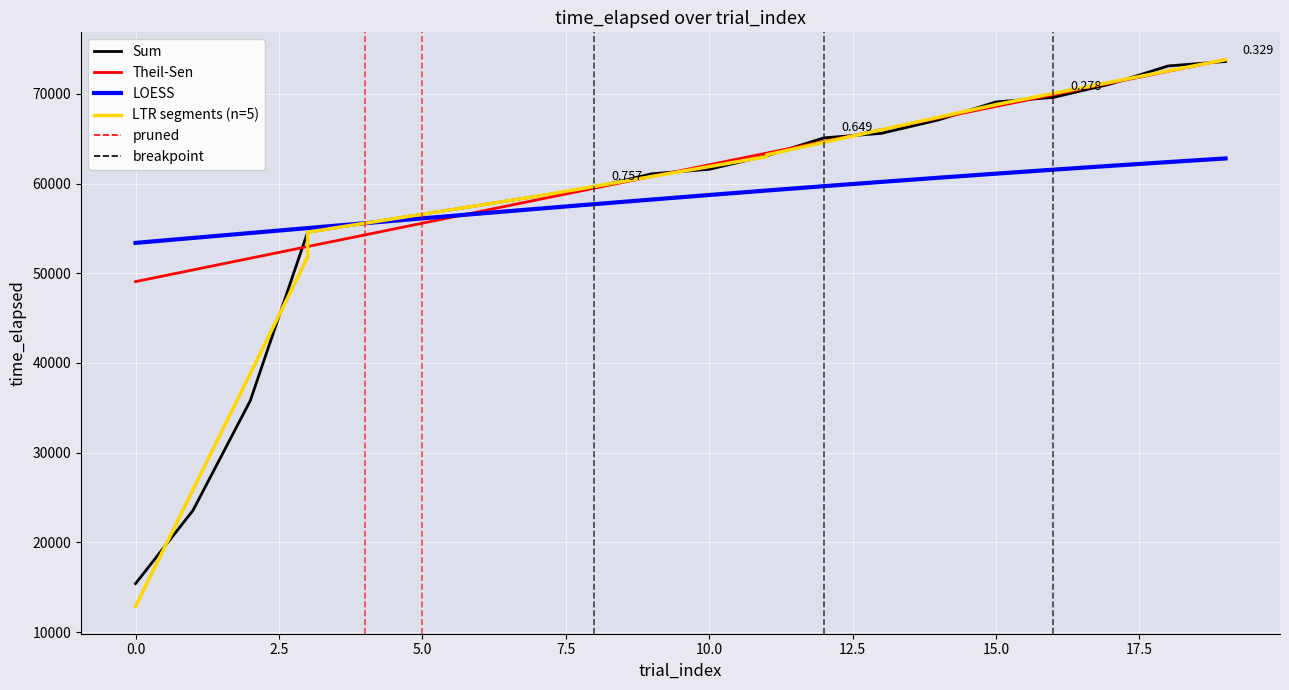

Reading left to right, transcribe all the data shown in this chart.

time_elapsed: 0=15415.0	1=23560.0	2=35794.0	3=54574.0	4=55576.0	5=56578.0	6=57579.0	7=58580.0	8=59582.0	9=61083.0	10=61584.0	11=63086.0	12=65087.0	13=65589.0	14=67091.0	15=69092.0	16=69594.0	17=71095.0	18=73097.0	19=73599.0
trial_index: 0=49068.5	1=50370.1	2=51671.7	3=52973.3	4=54274.9	5=55576.5	6=56878.1	7=58179.7	8=59481.3	9=60782.9	10=62084.5	11=63386.1	12=64687.7	13=65989.3	14=67290.9	15=68592.5	16=69894.1	17=71195.7	18=72497.3	19=73798.9